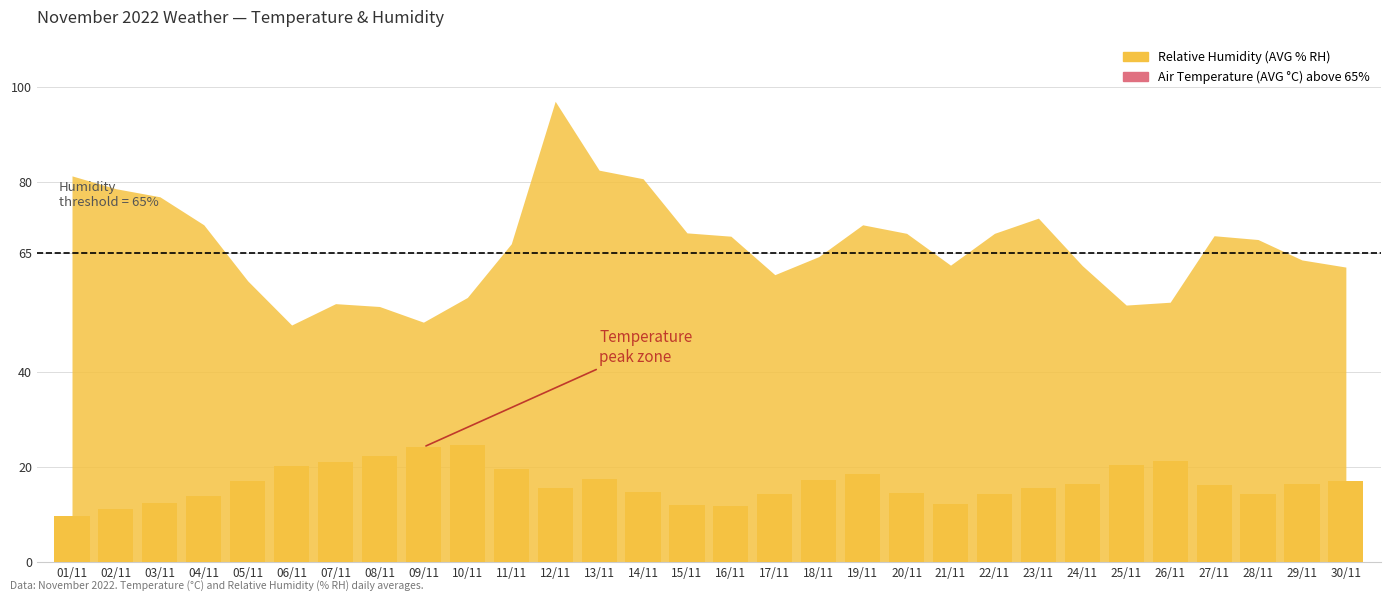

Where does the data first go above 16?

05/11